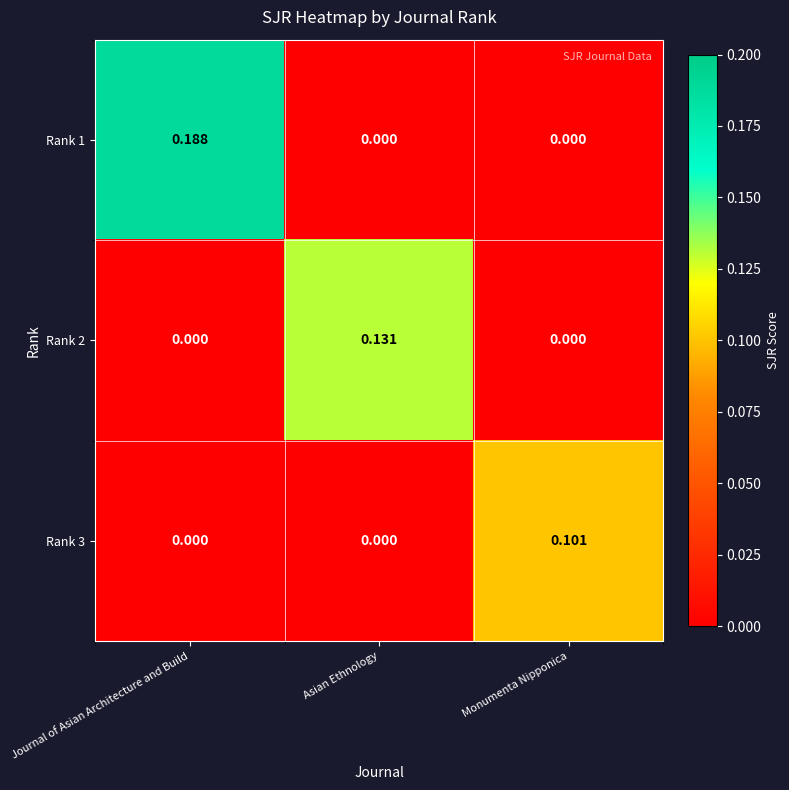

Which series has the largest range (max minus min)?

Rank 1